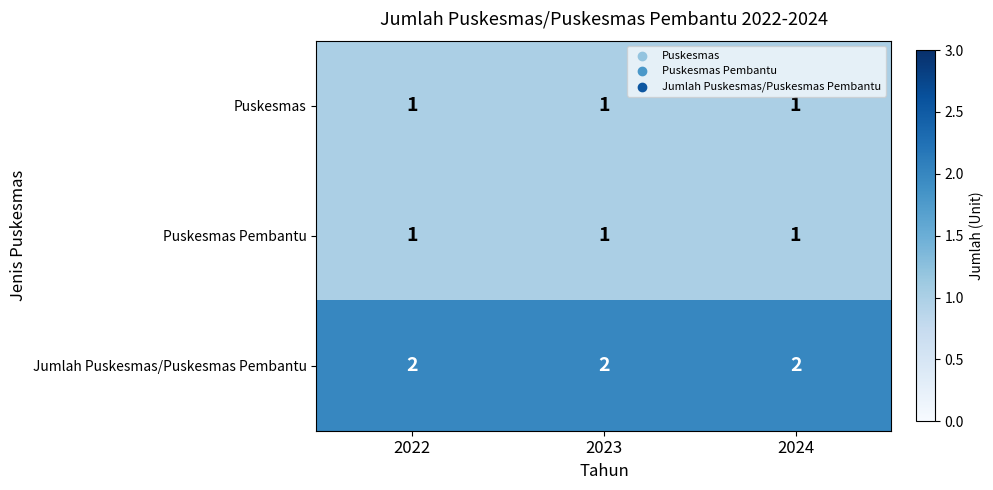

Is it true that Jumlah Puskesmas/Puskesmas Pembantu equals 1 at 2024?

False